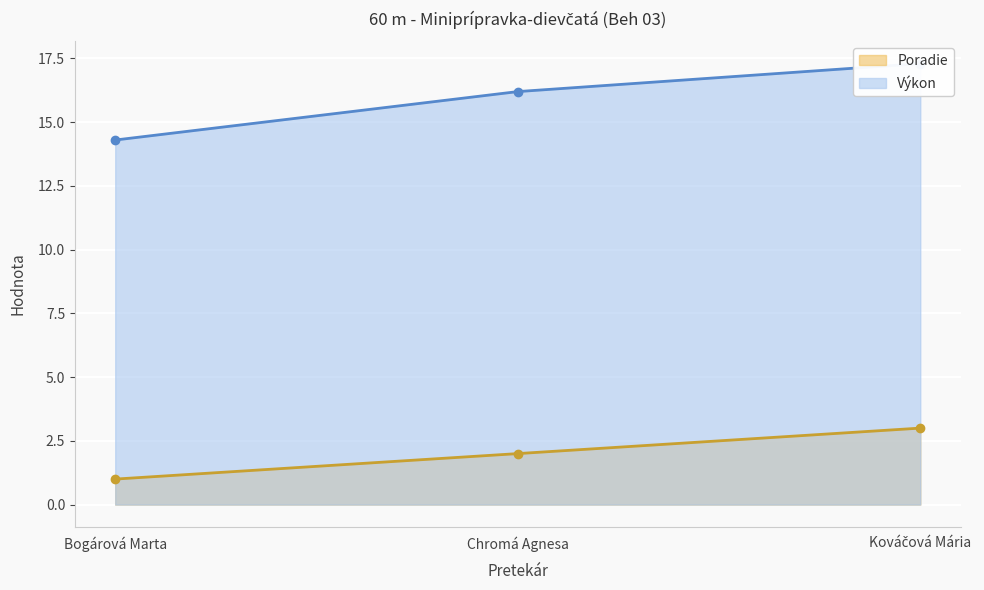

What is the average value of the Výkon series?

15.9